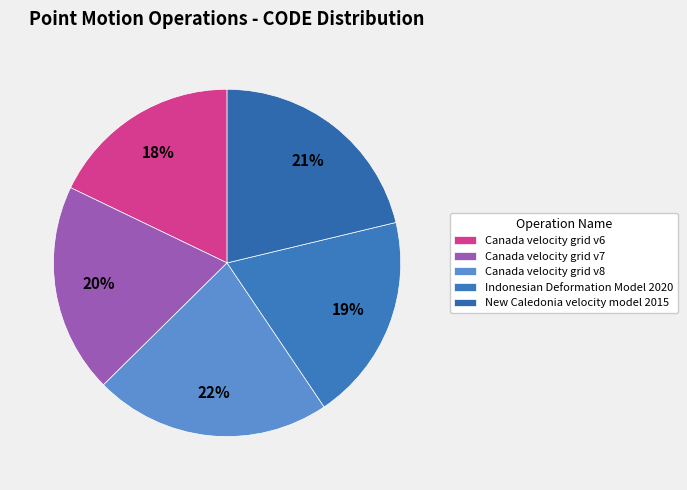

Rank the categories by value from lowest to highest.

Canada velocity grid v6, Indonesian Deformation Model 2020, Canada velocity grid v7, New Caledonia velocity model 2015, Canada velocity grid v8